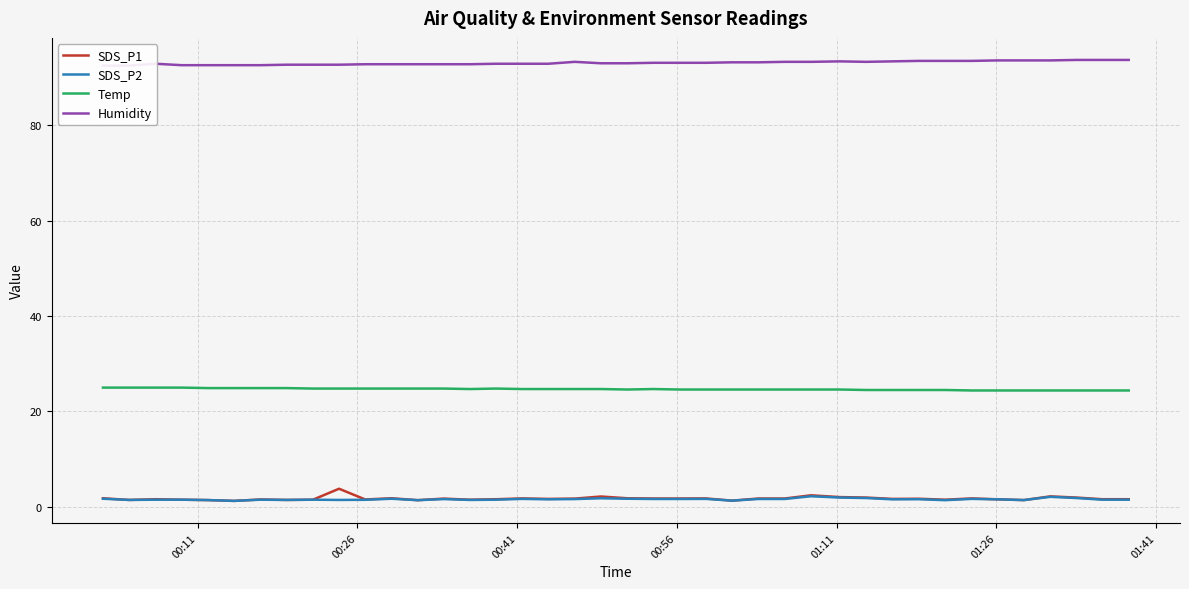

True or false: Temp and SDS_P1 cross at least once.

False